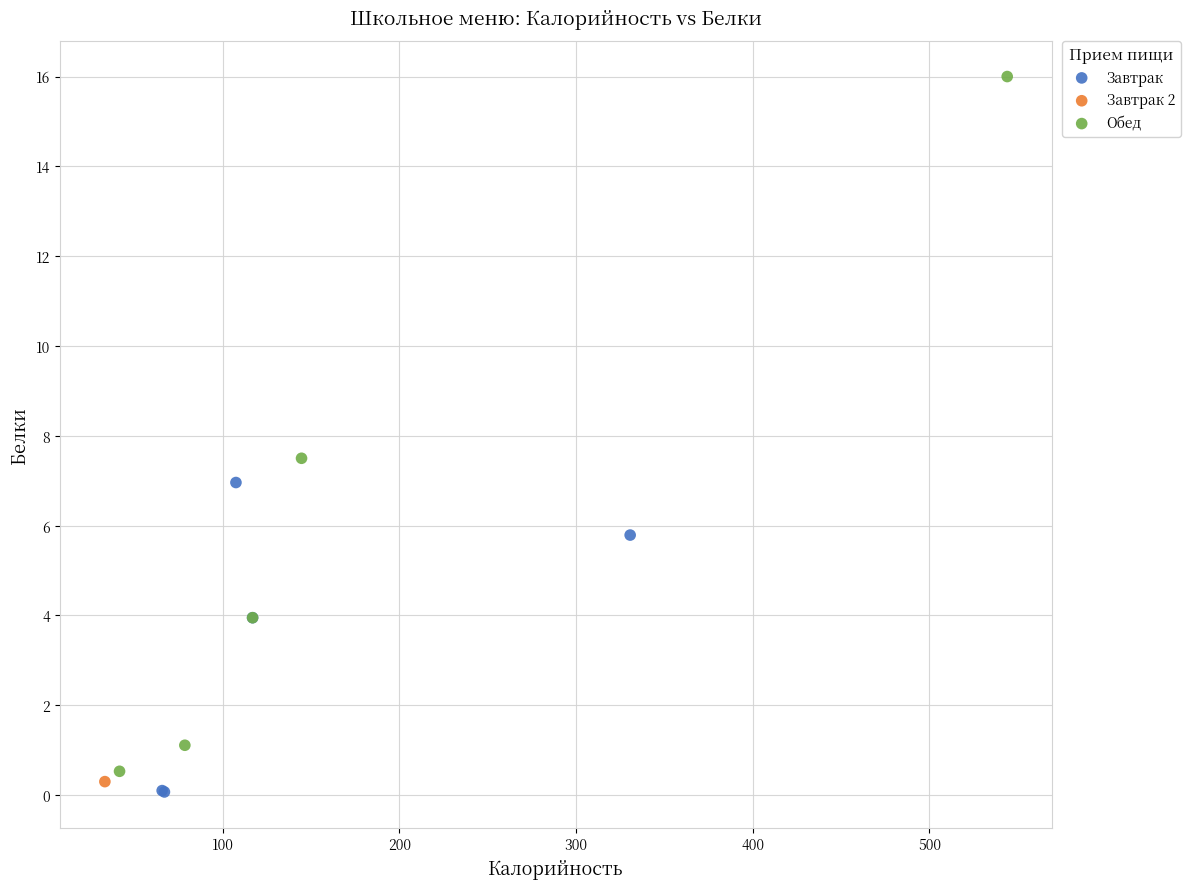

What are all the series names shown in the legend?

Завтрак, Завтрак 2, Обед